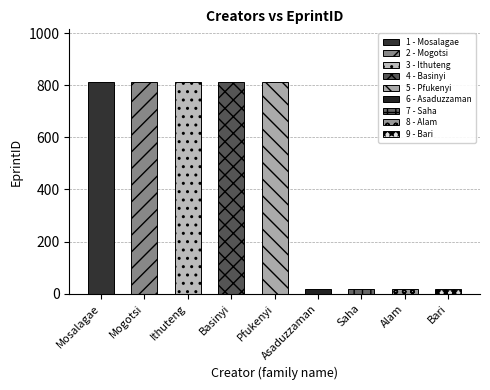

True or false: Asaduzzaman has a value of 32 at Mogotsi.

False